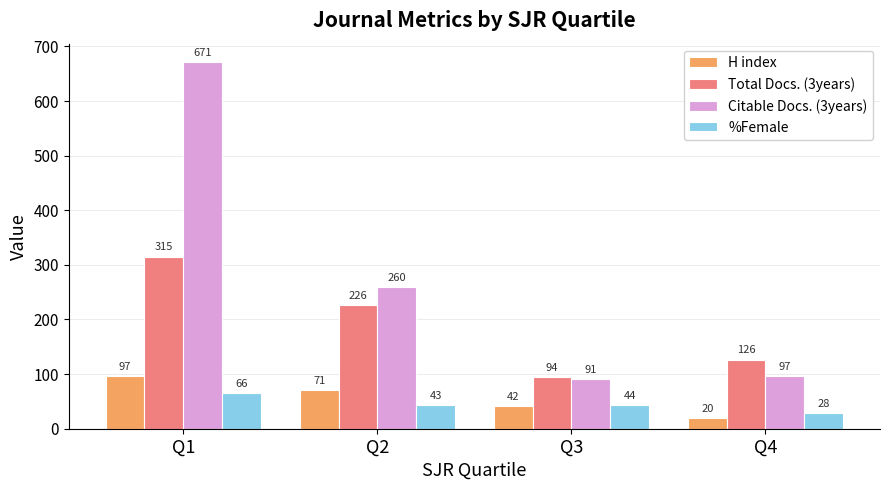

At which label does Total Docs. (3years) first exceed 226?

Q1